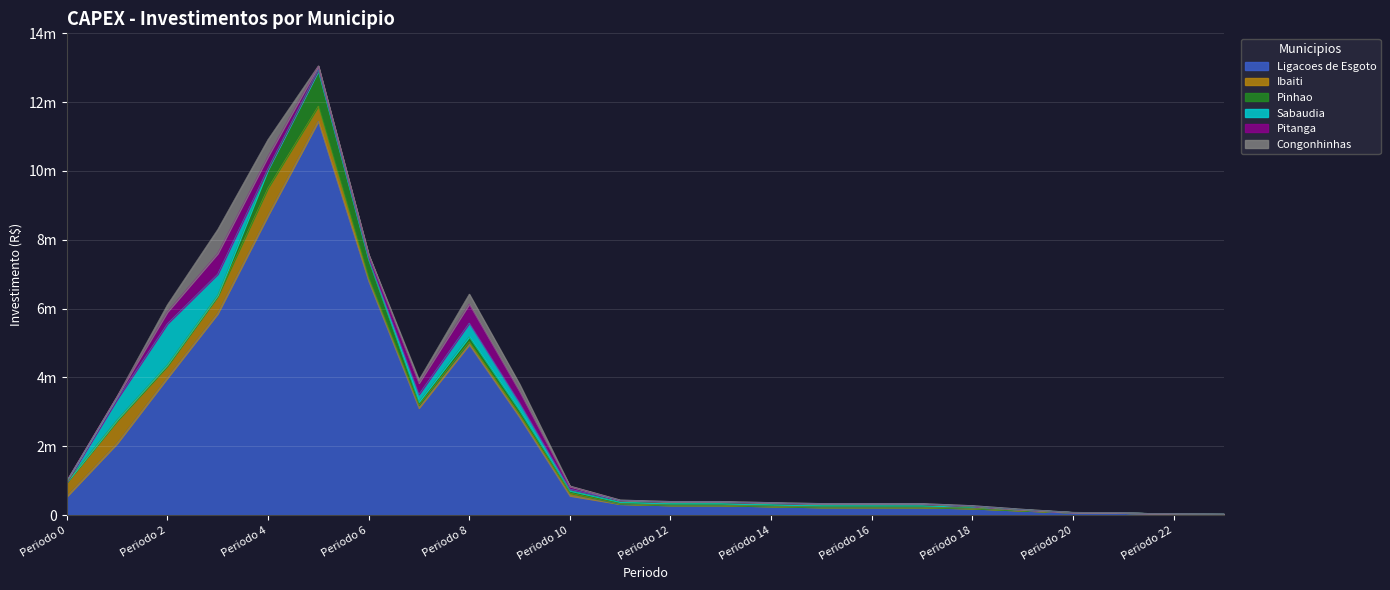

How many categories are shown in the chart?

24